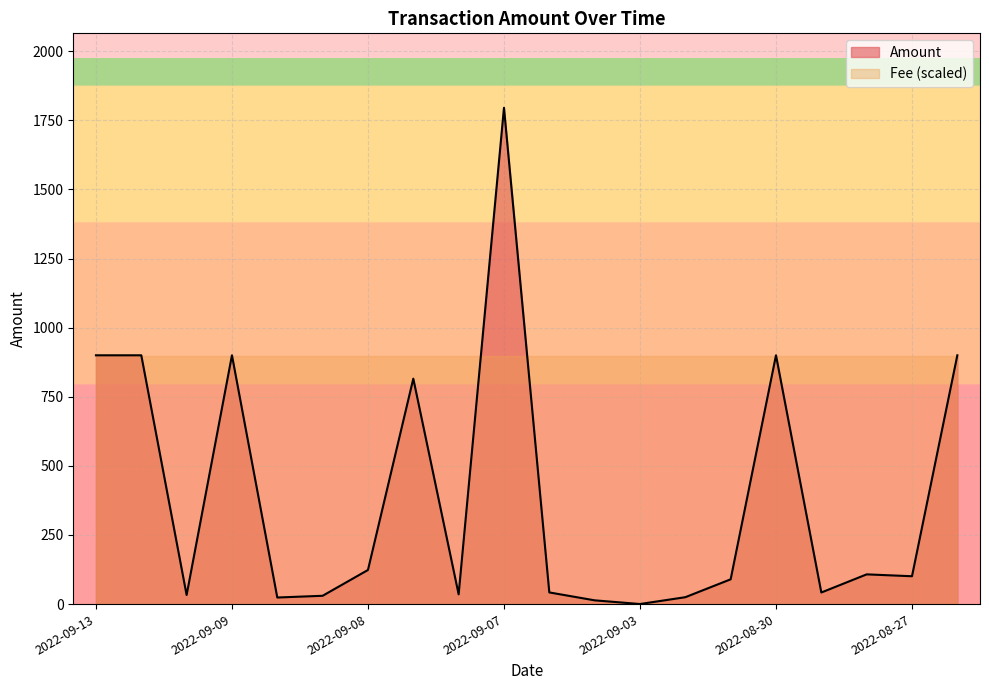

Which label corresponds to the smallest value in the chart?

2022-09-03